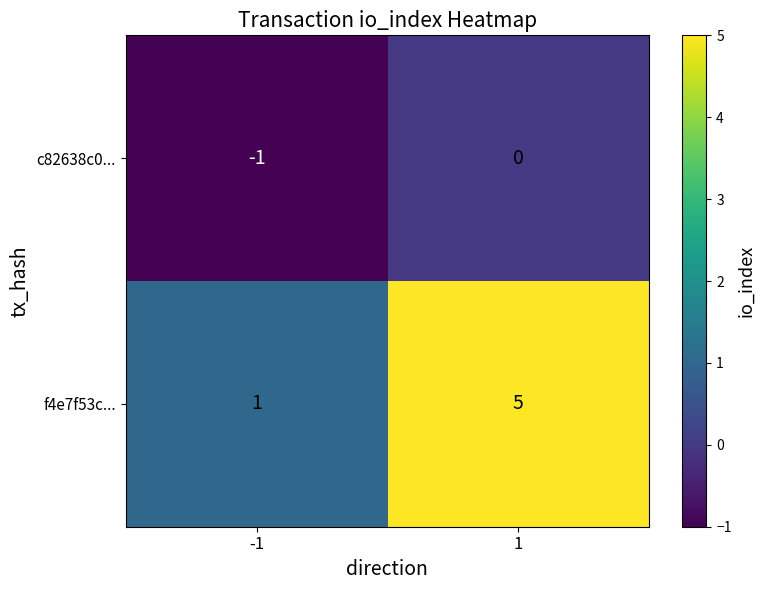

What is the total value across all series at 1?

5